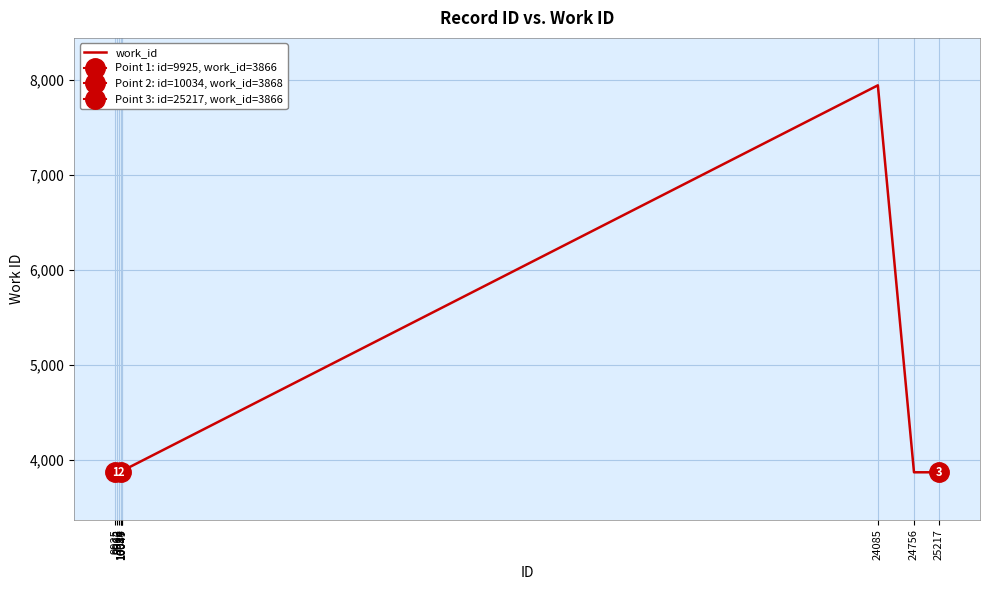

Where does the data first go above 3868?

10028